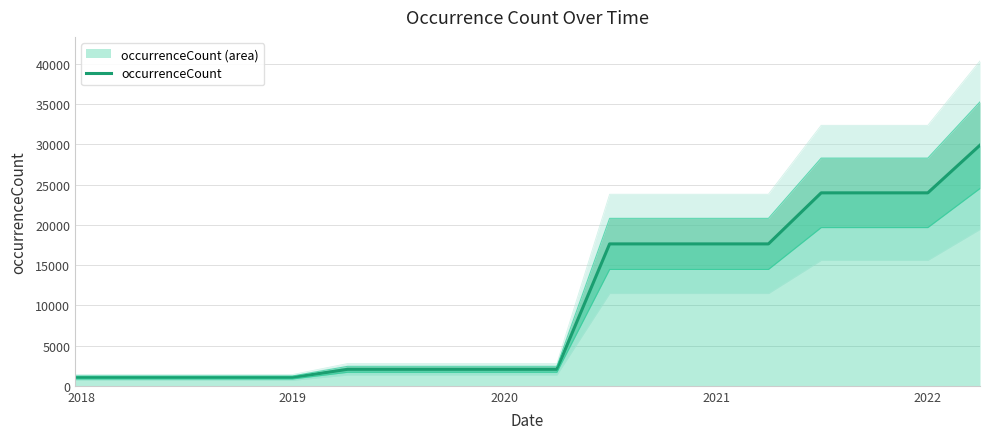

The value of occurrenceCount at 2019 is 1038. True or false?

True